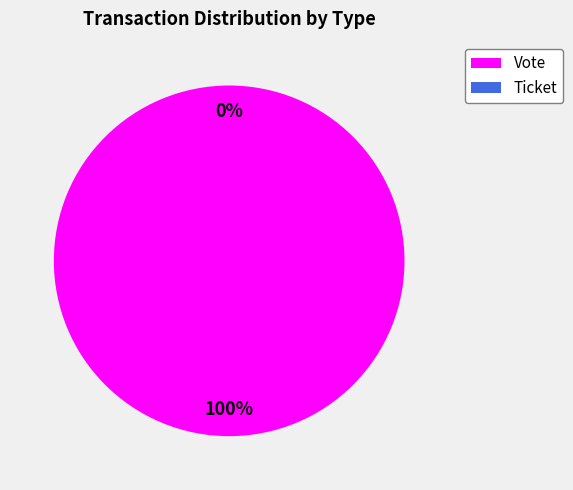

Is it true that Vote is 94% of the pie?

False